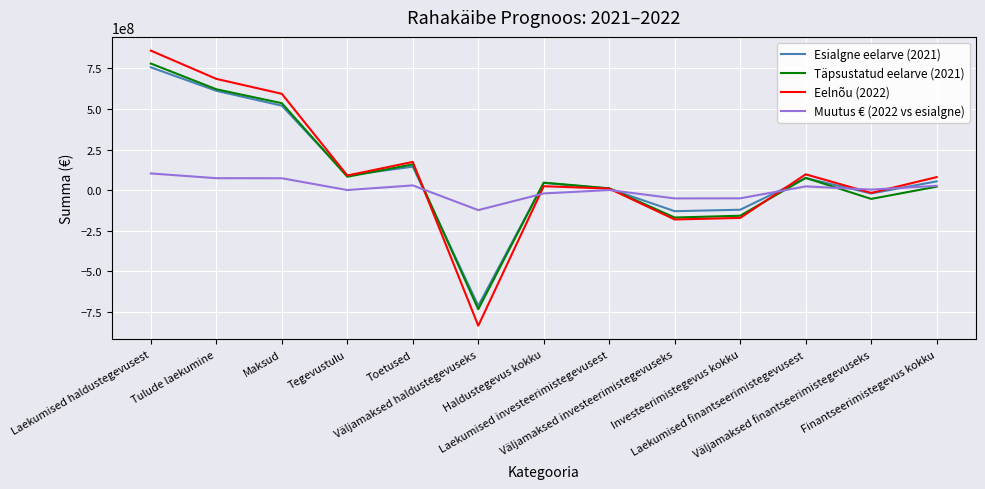

What is the difference between the second highest and second lowest values in the Täpsustatud eelarve (2021) series?

790036728